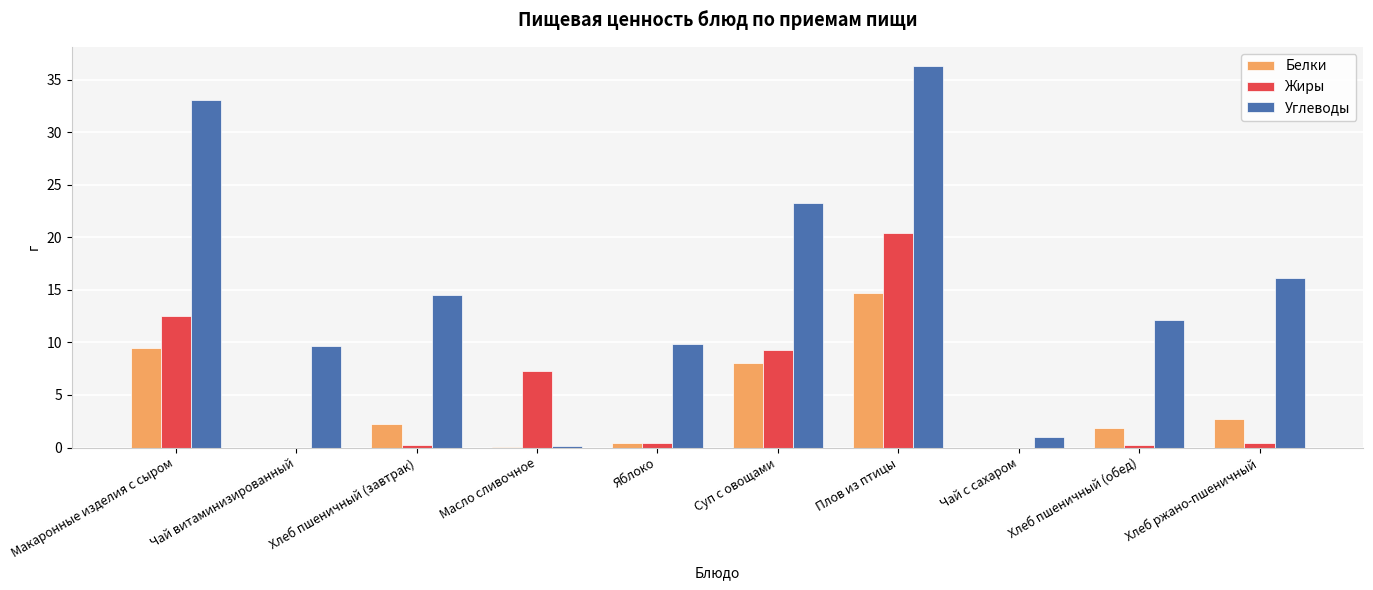

How many groups of bars are there?

10